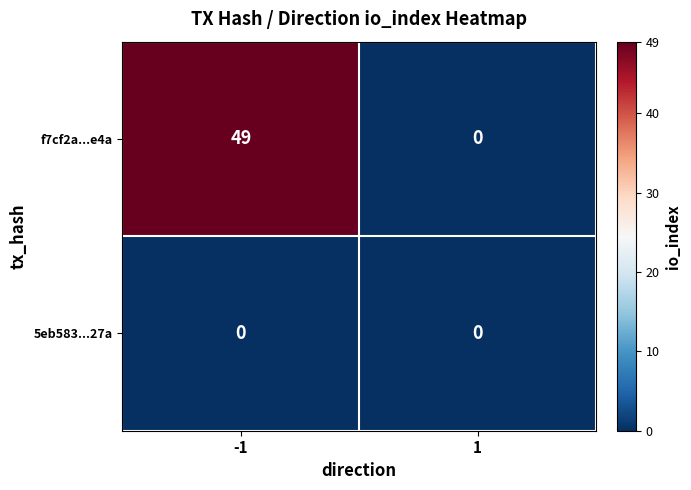

Between -1 and 1, which series saw the biggest shift?

f7cf2a...e4a